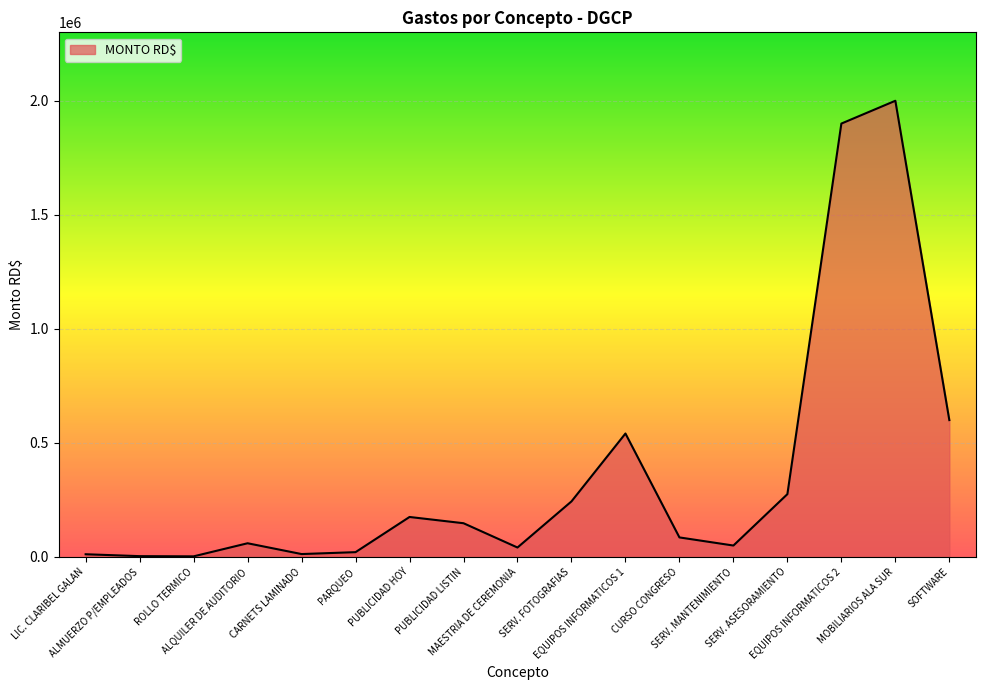

What is the maximum value shown in the chart?

2000000.0